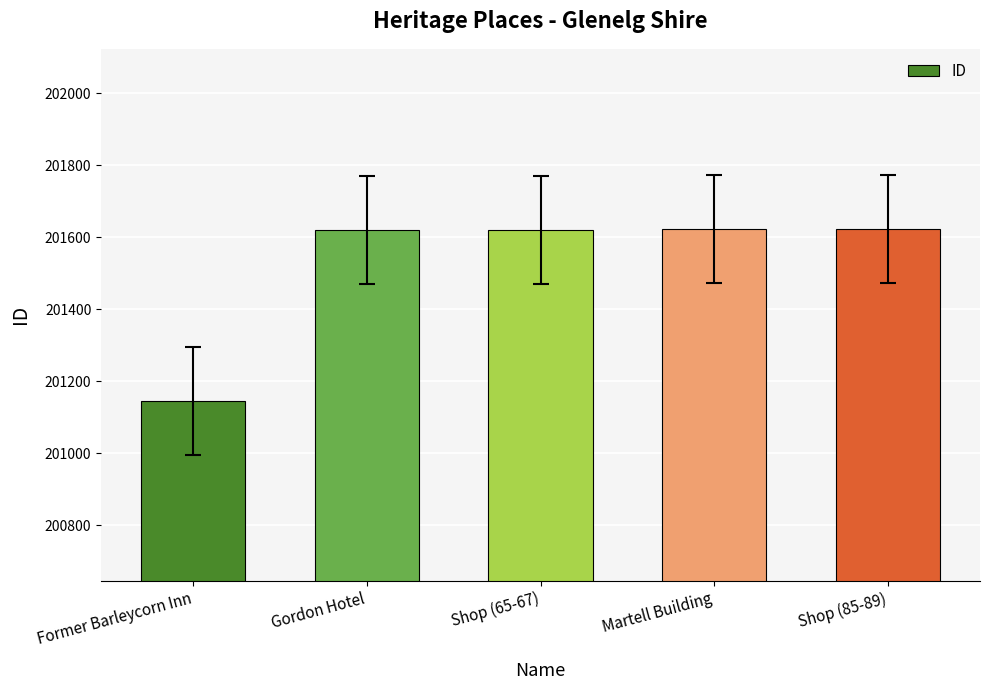

What is the sum of all values?

1007636